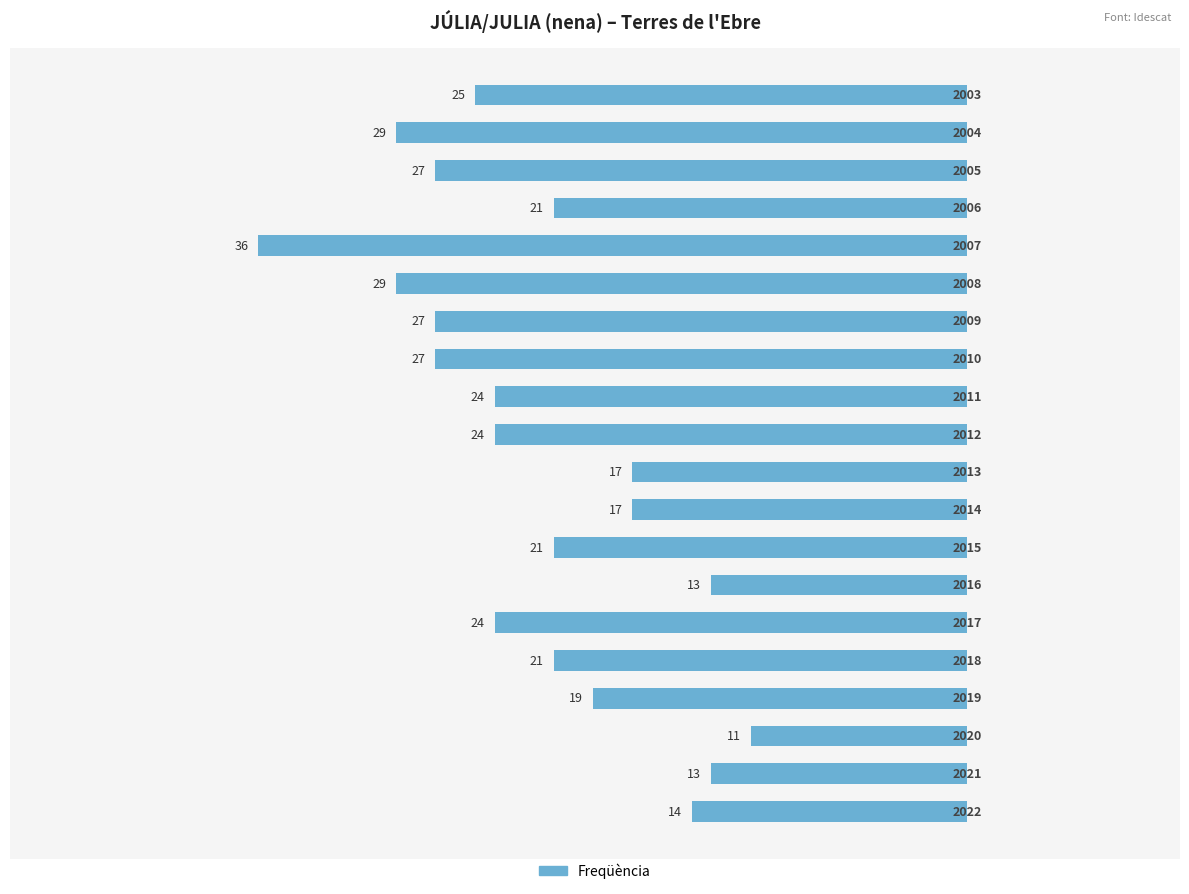

List the labels in order of value, largest first.

2, 1, 6, 0, 8, 9, 3, 4, 7, 16, 5, 10, 11, 19, 12, 13, 17, 14, 18, 15